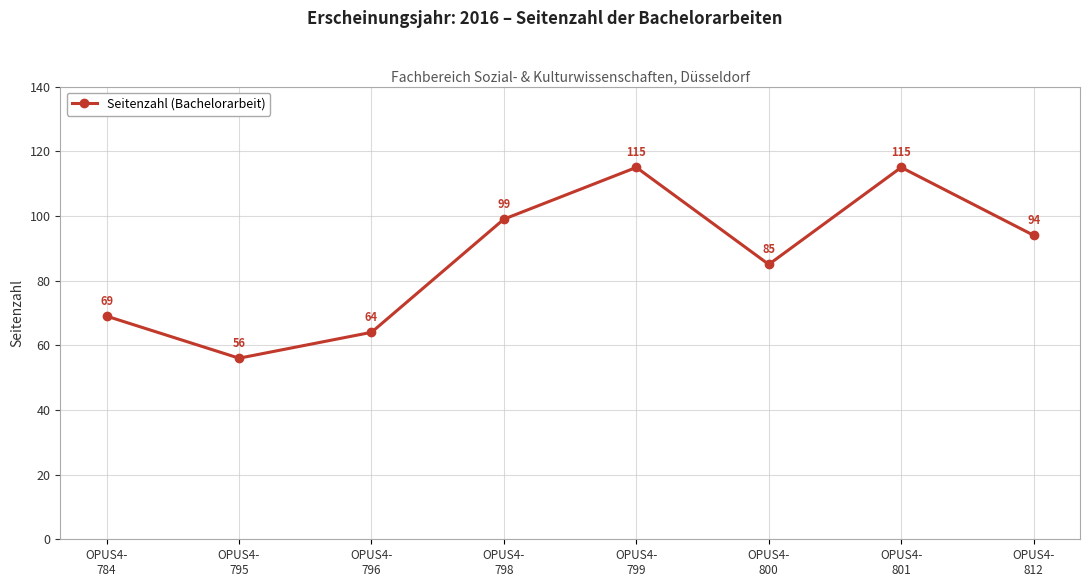

Read the value at OPUS4-
795, to the nearest 10.

60